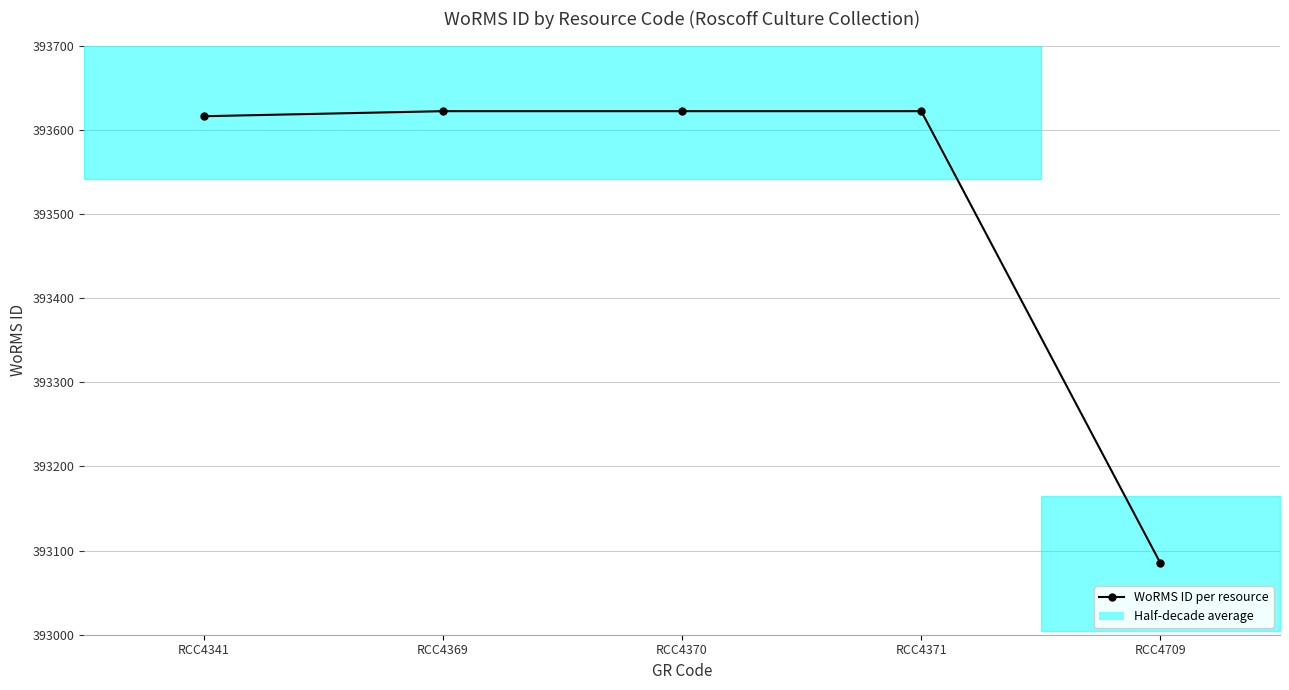

At which category does the chart reach its peak across all series?

RCC4369